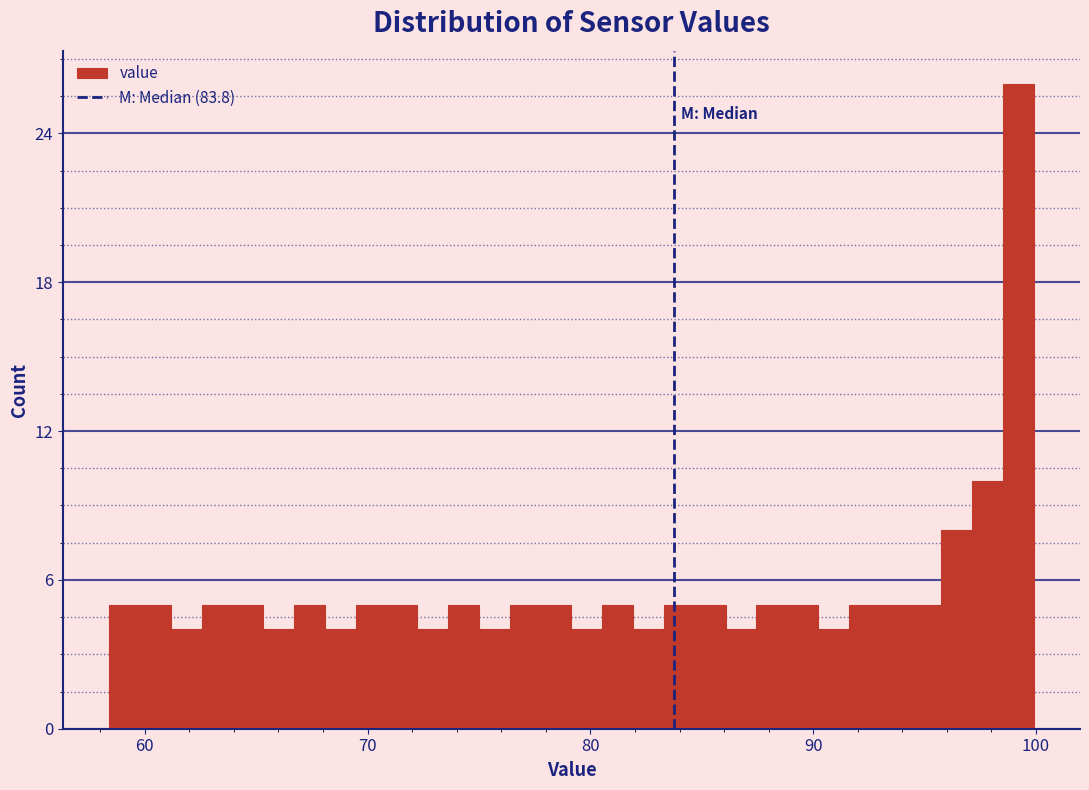

Around what value on the x-axis is the tallest bar? Give the approximate position of its centre, as read against the axis.

99